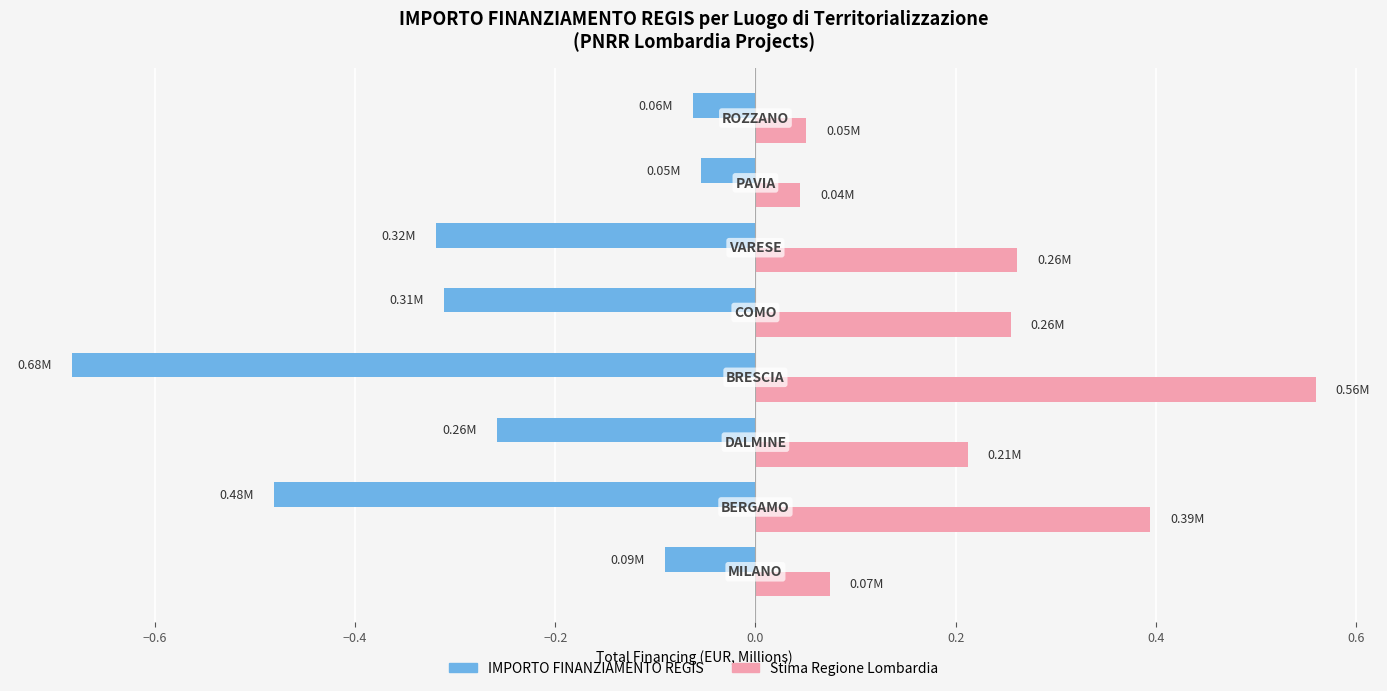

Rank the series by their maximum value, from lowest to highest.

IMPORTO FINANZIAMENTO REGIS, Stima Regione Lombardia